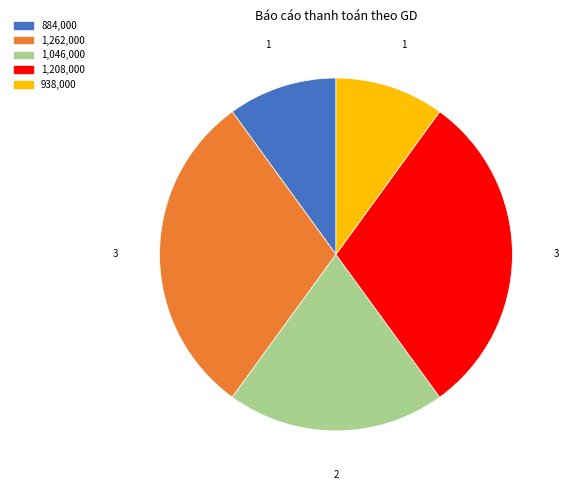

Is there any slice that represents more than half of the pie?

No